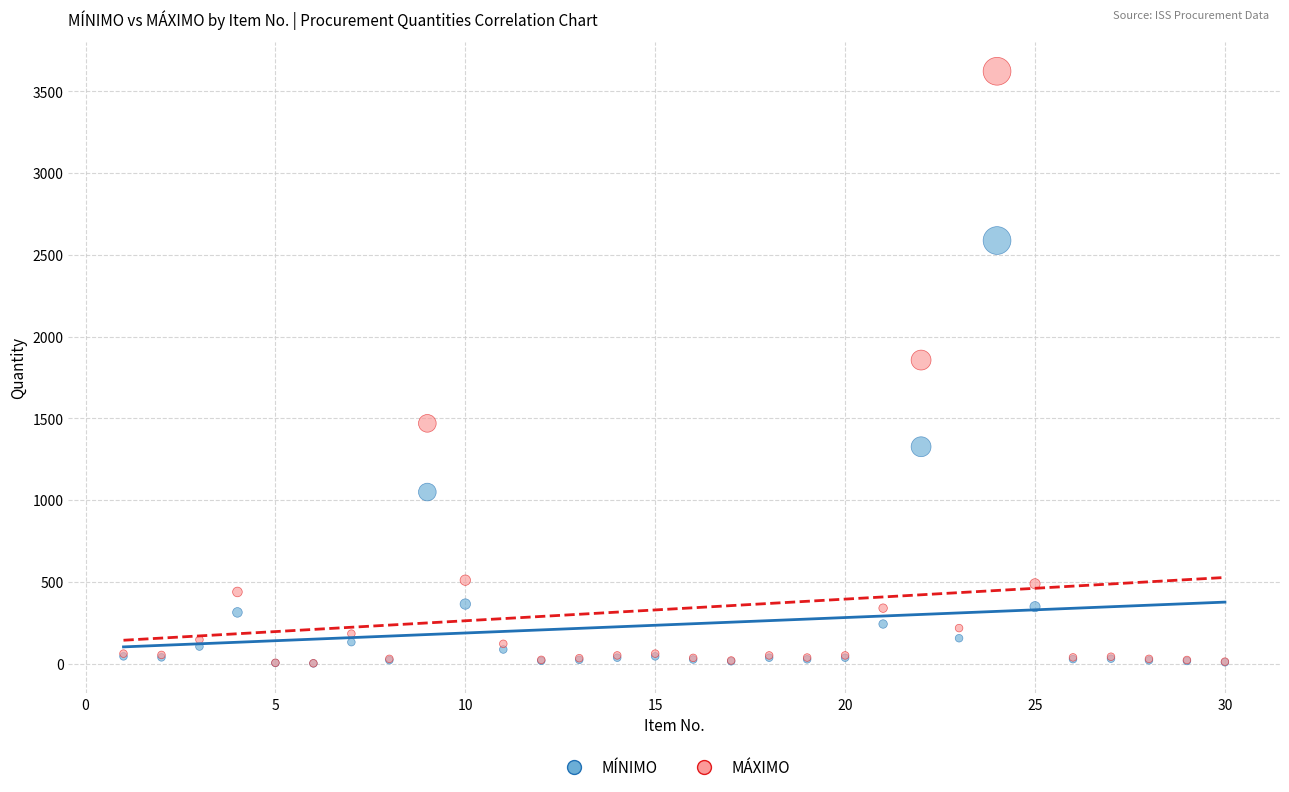

In the MÁXIMO series, what Y value is closest to 1812?

1856